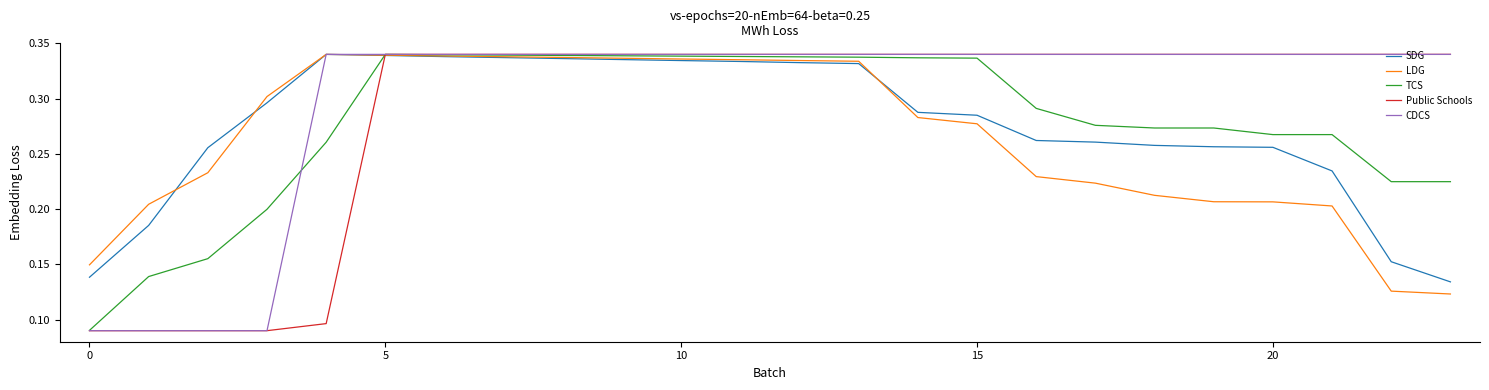

At how many categories does at least one series exceed 0?

24